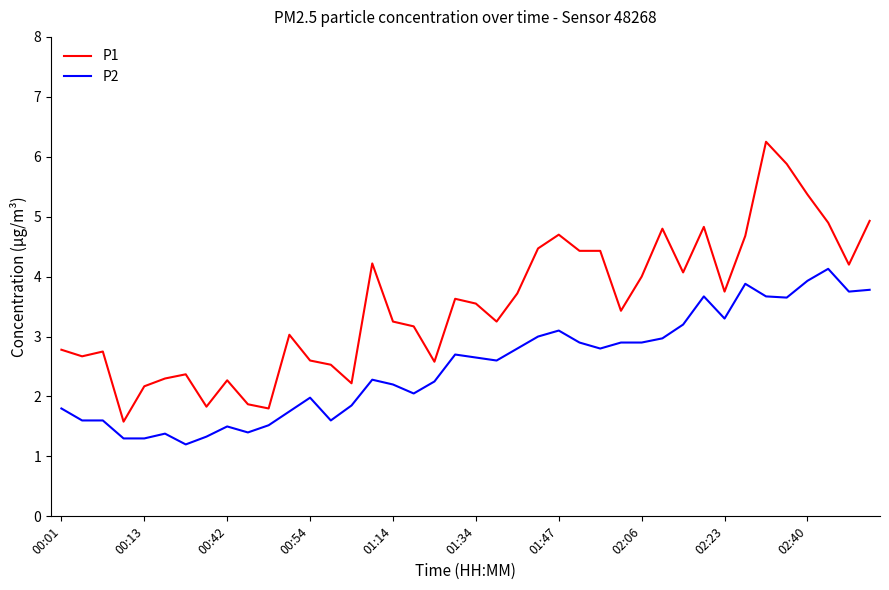

Which series has the largest total across all categories?

P1